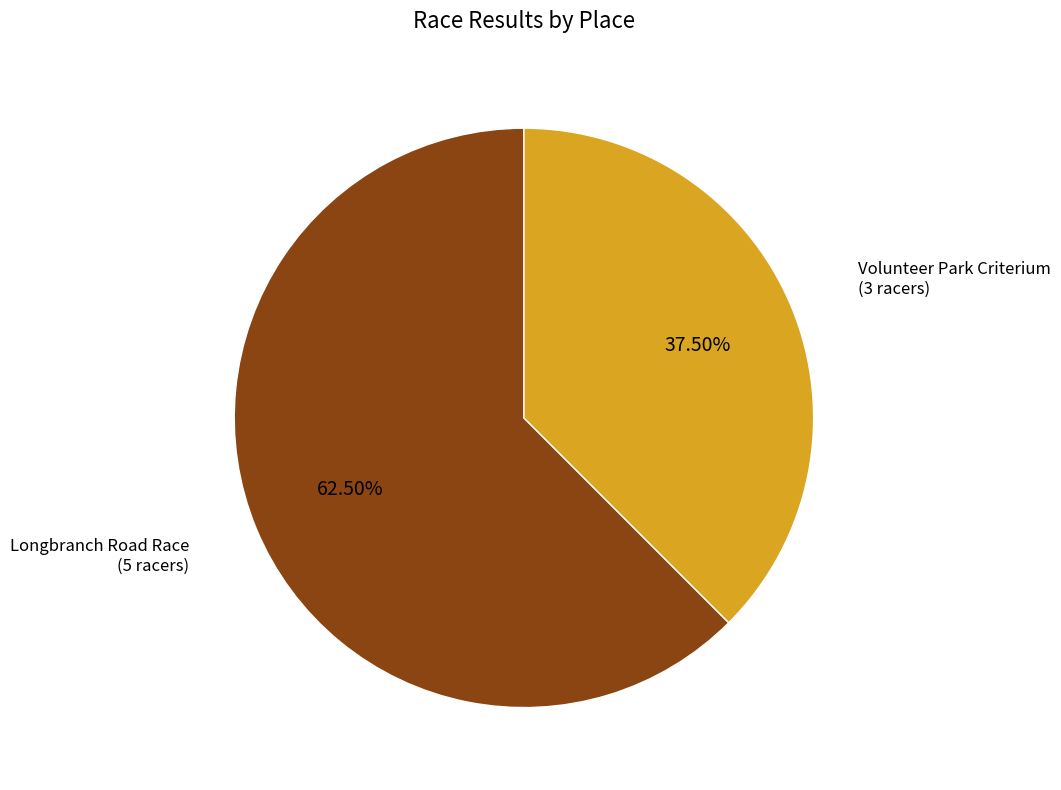

Between Volunteer Park Criterium and Longbranch Road Race, which is larger?

Longbranch Road Race